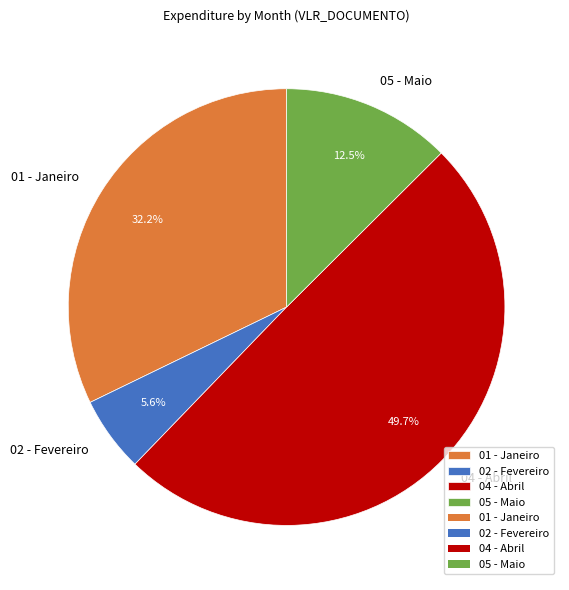

To the nearest percent, what percentage of the pie is 04 - Abril?

50%